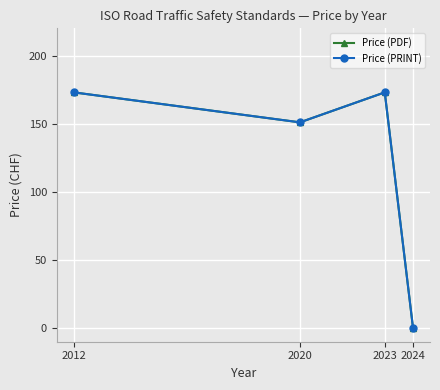

True or false: Price (PRINT) has a value of 173 at 2023.

True